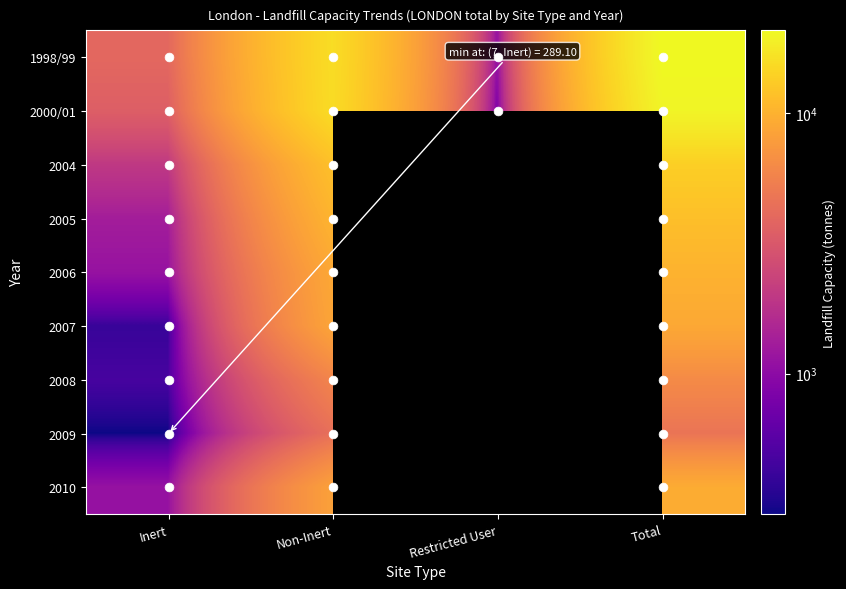

Where does the 1998/99 series first go above 15661?

Total